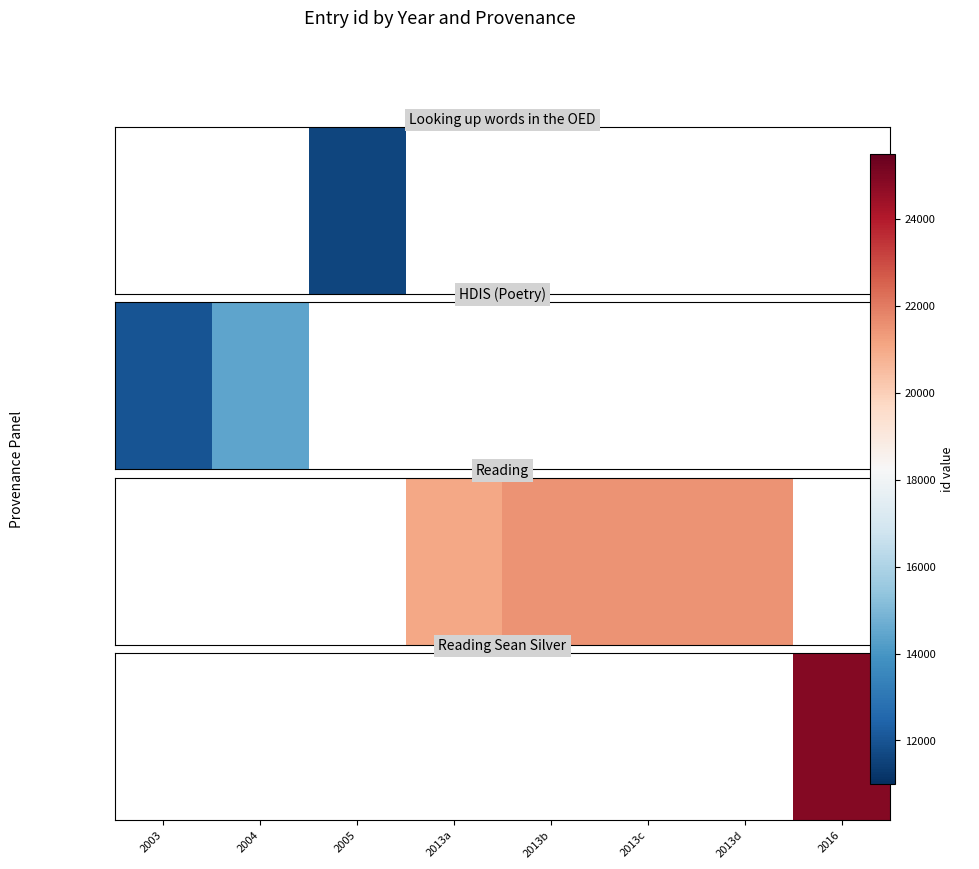

What is the maximum value shown in the chart?

24927.0